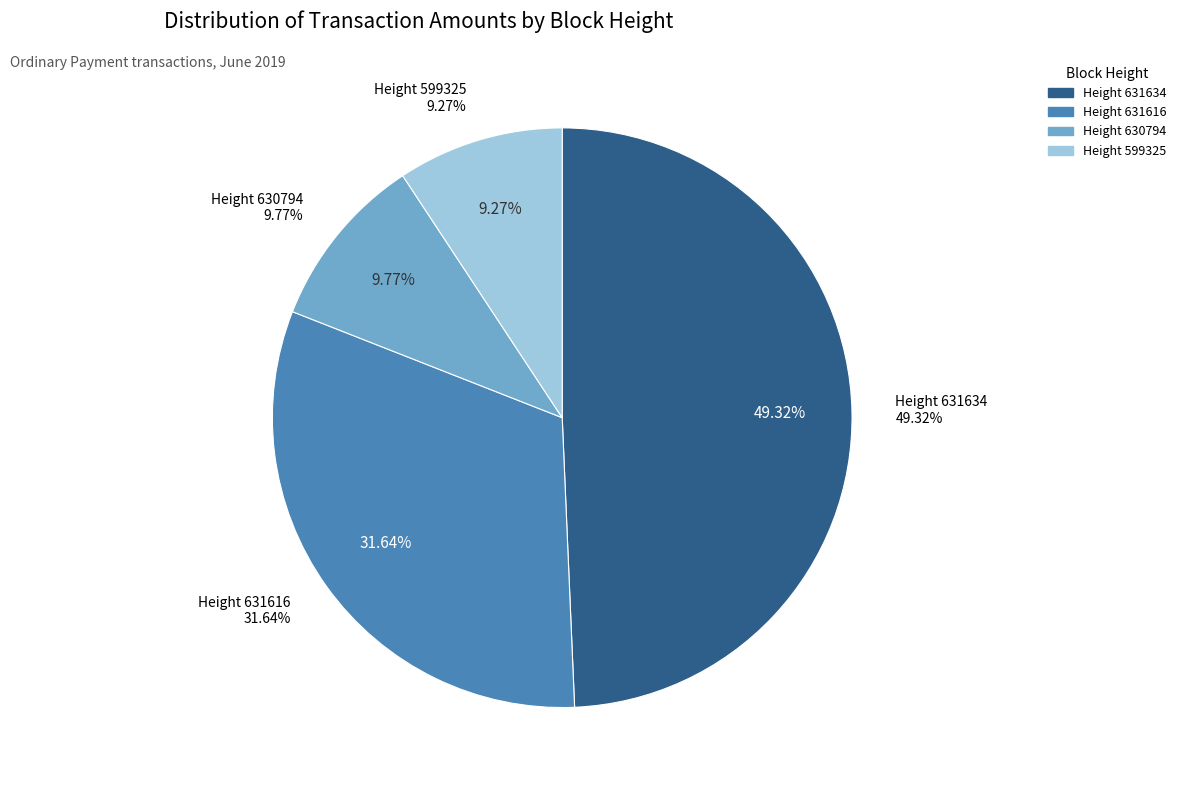

What is the smallest slice in the pie chart?

599325